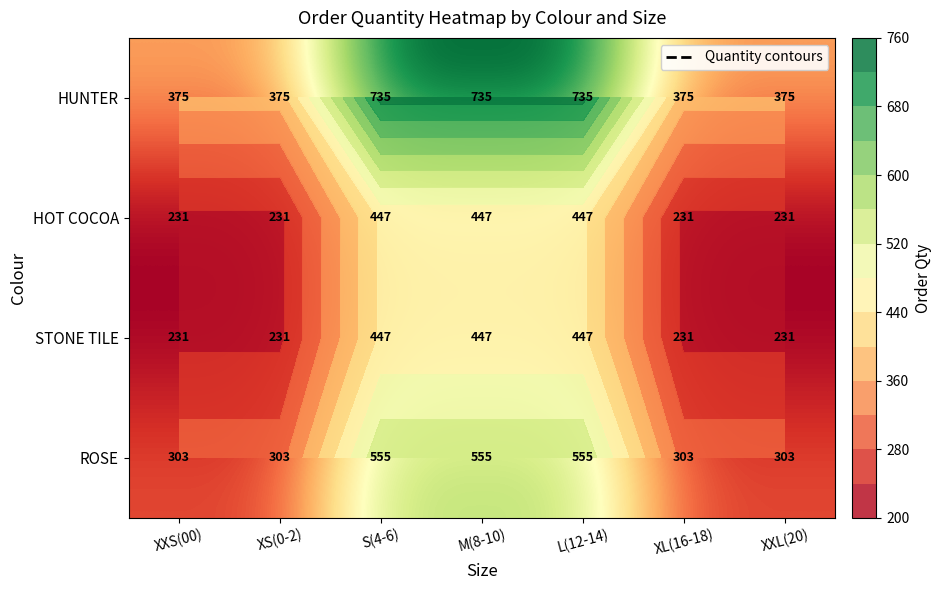

What is the maximum value for HOT COCOA?

447